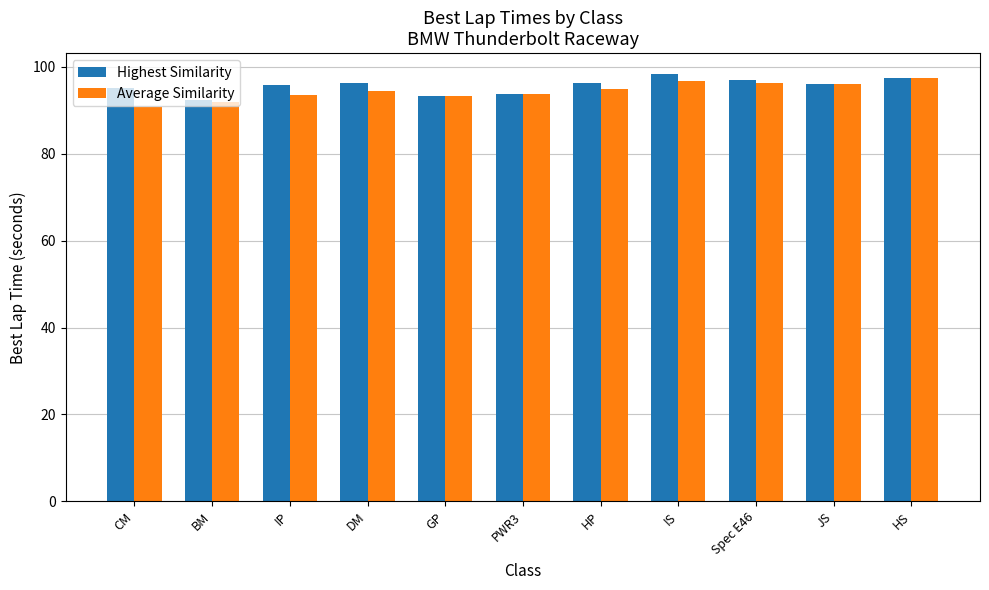

At HP, list the series in order from largest to smallest.

Highest Similarity, Average Similarity